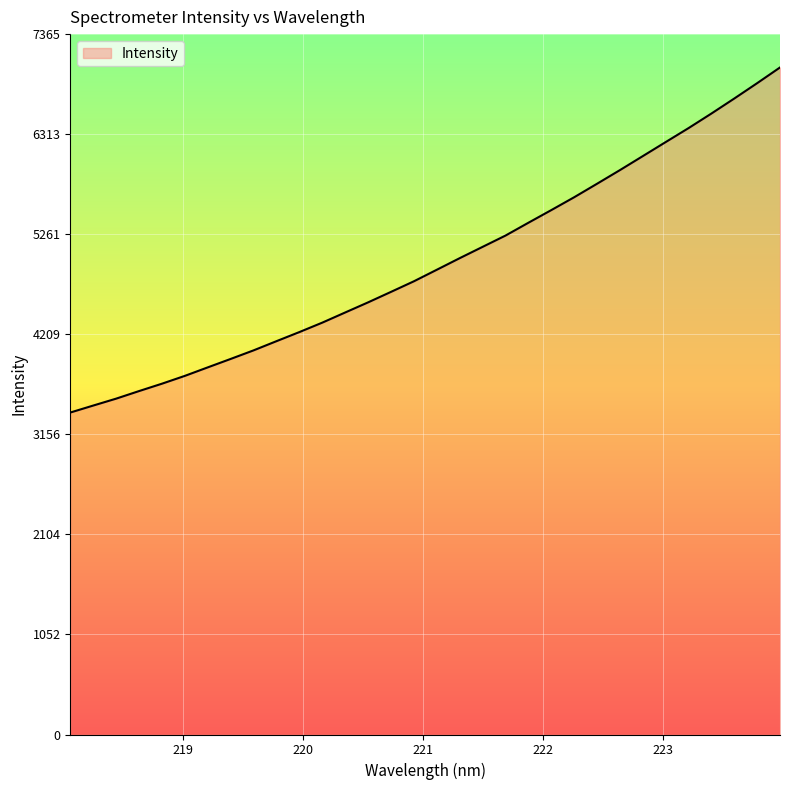

What is the difference between the maximum and minimum values?

3629.1